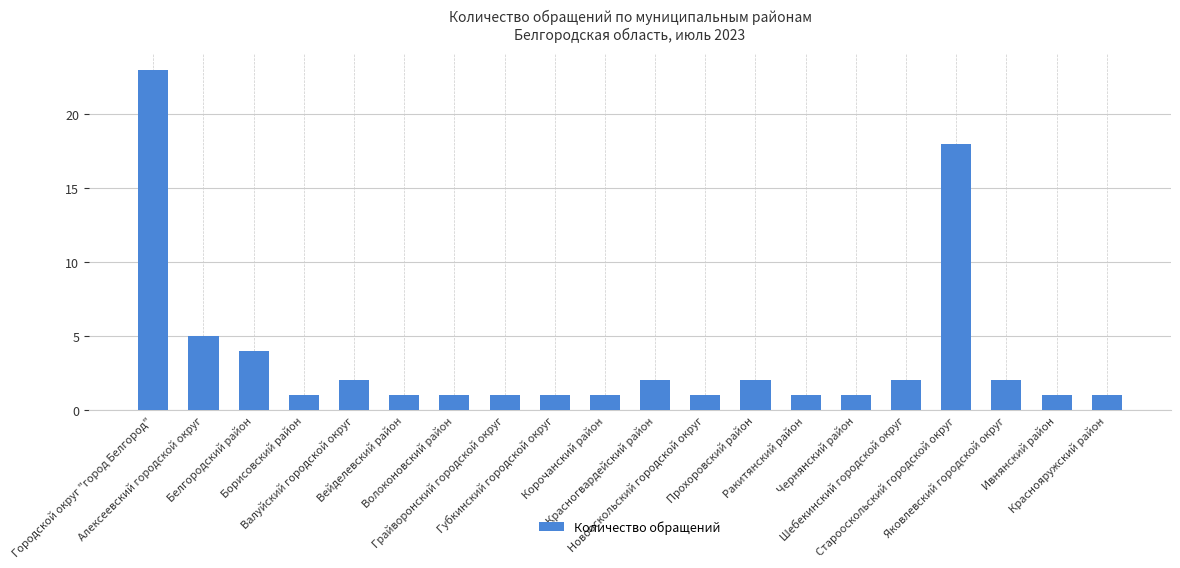

What is the smallest value displayed?

1